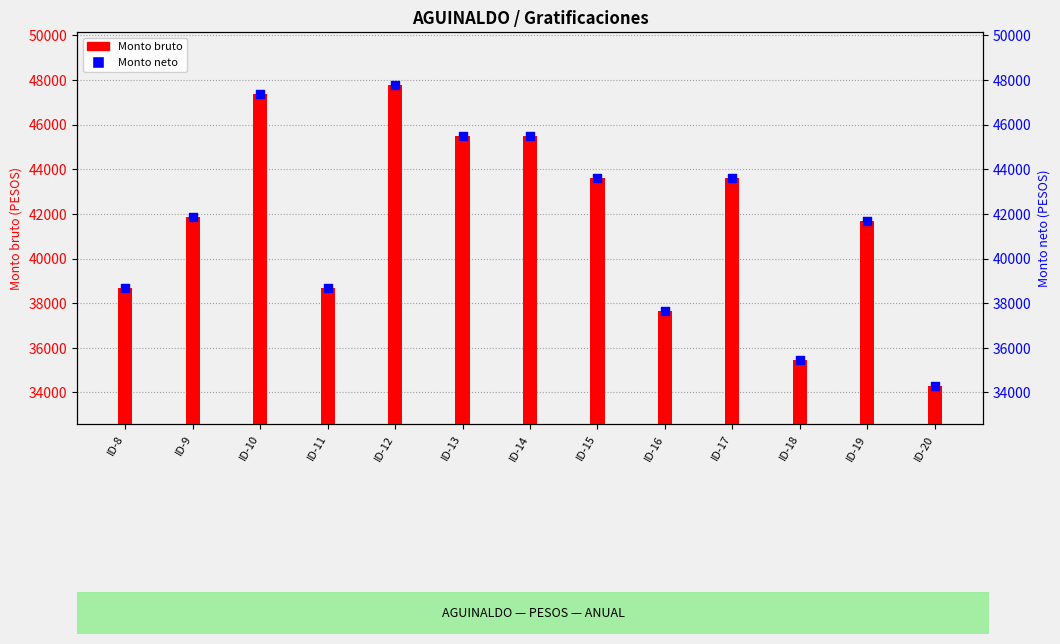

What are all the series names shown in the legend?

Monto bruto, Monto neto